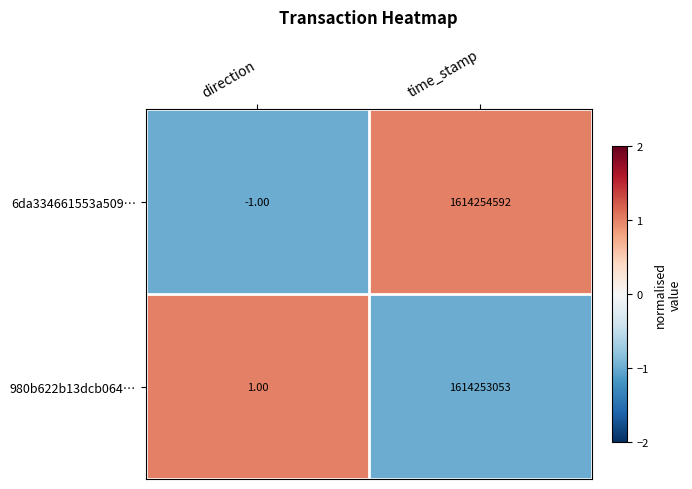

Which label corresponds to the smallest value in the chart?

direction